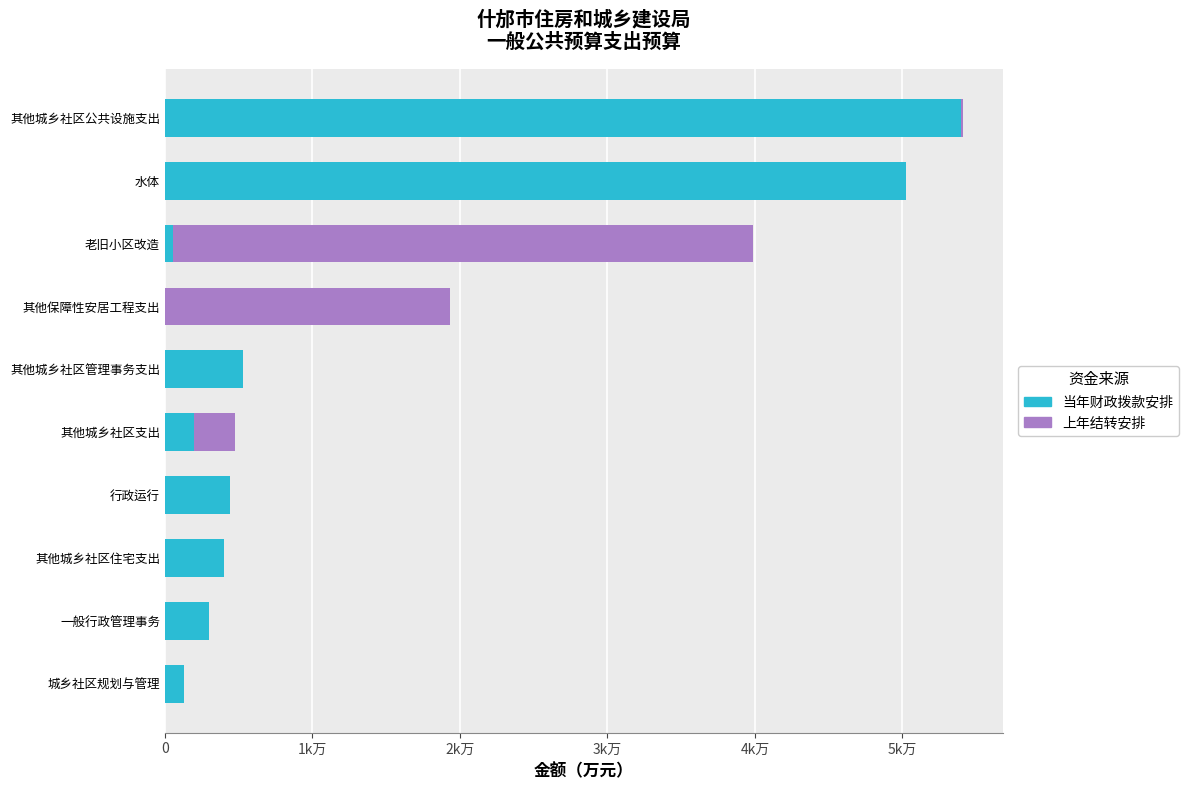

What is the average value of the 上年结转安排 series?

615.4